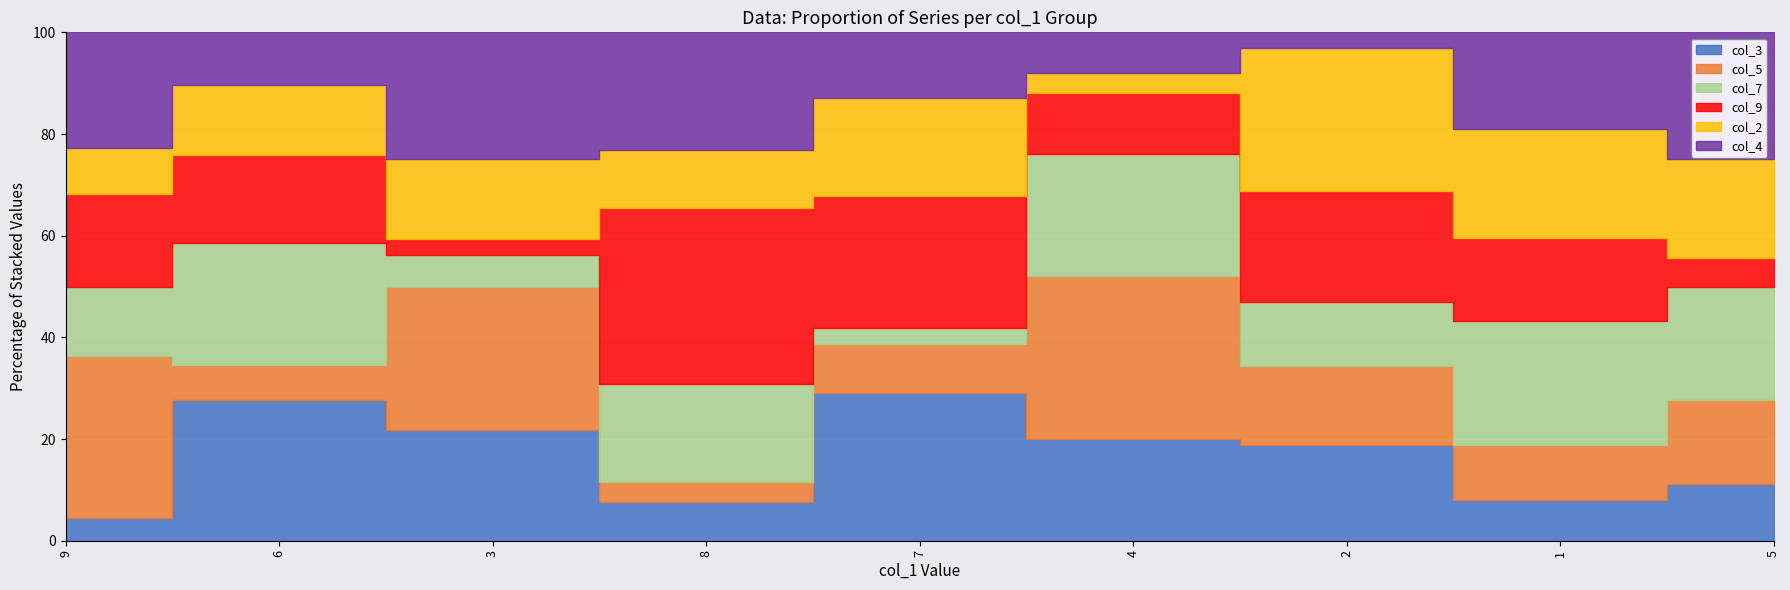

What is the sum of all col_7 values?

45